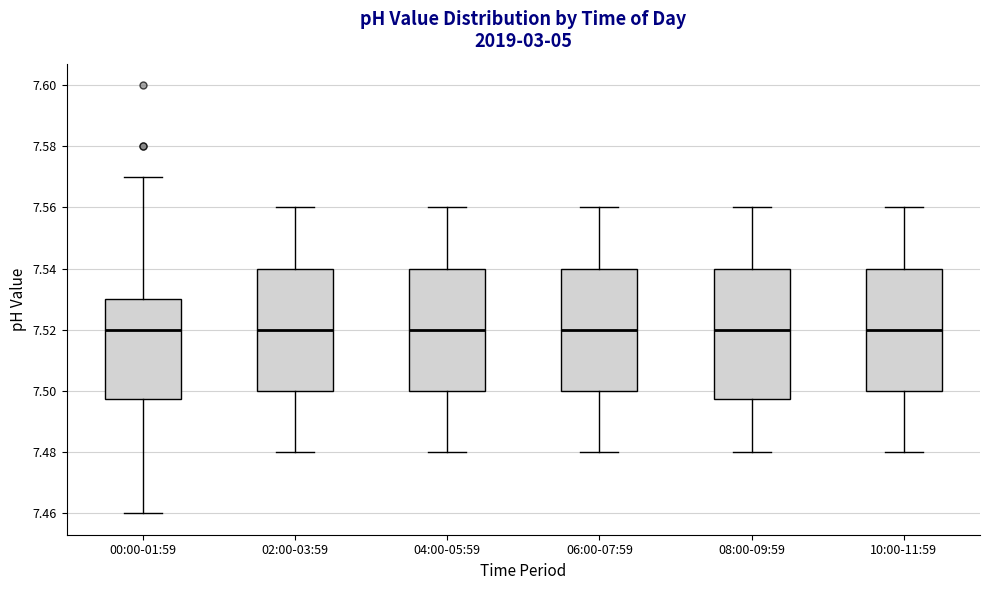

Where is the upper edge of the box for 10:00-11:59 on the y-axis? The values are not printed on the chart, so give them approximately, as read against the axis.

7.540